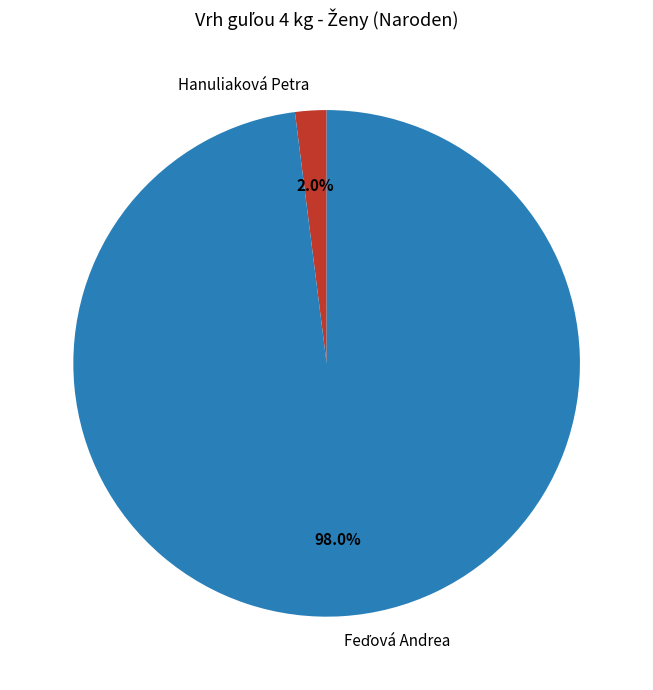

Which category has the smallest portion of the pie?

Hanuliaková Petra